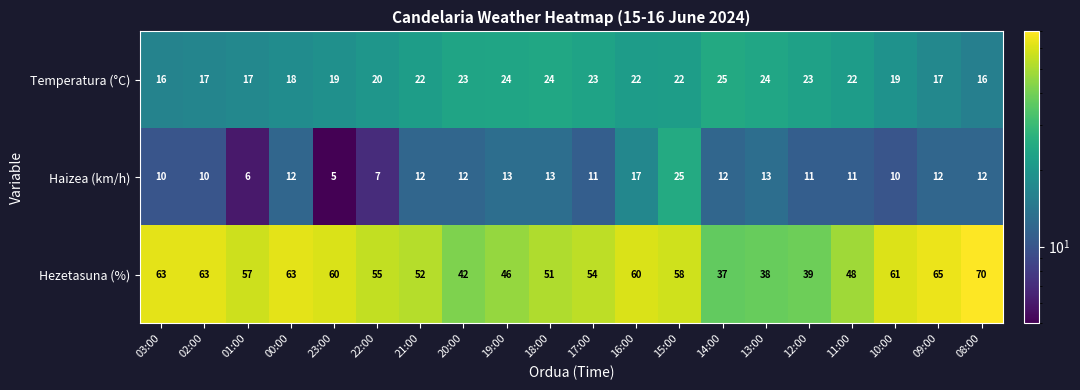

What is the minimum value shown in the chart?

5